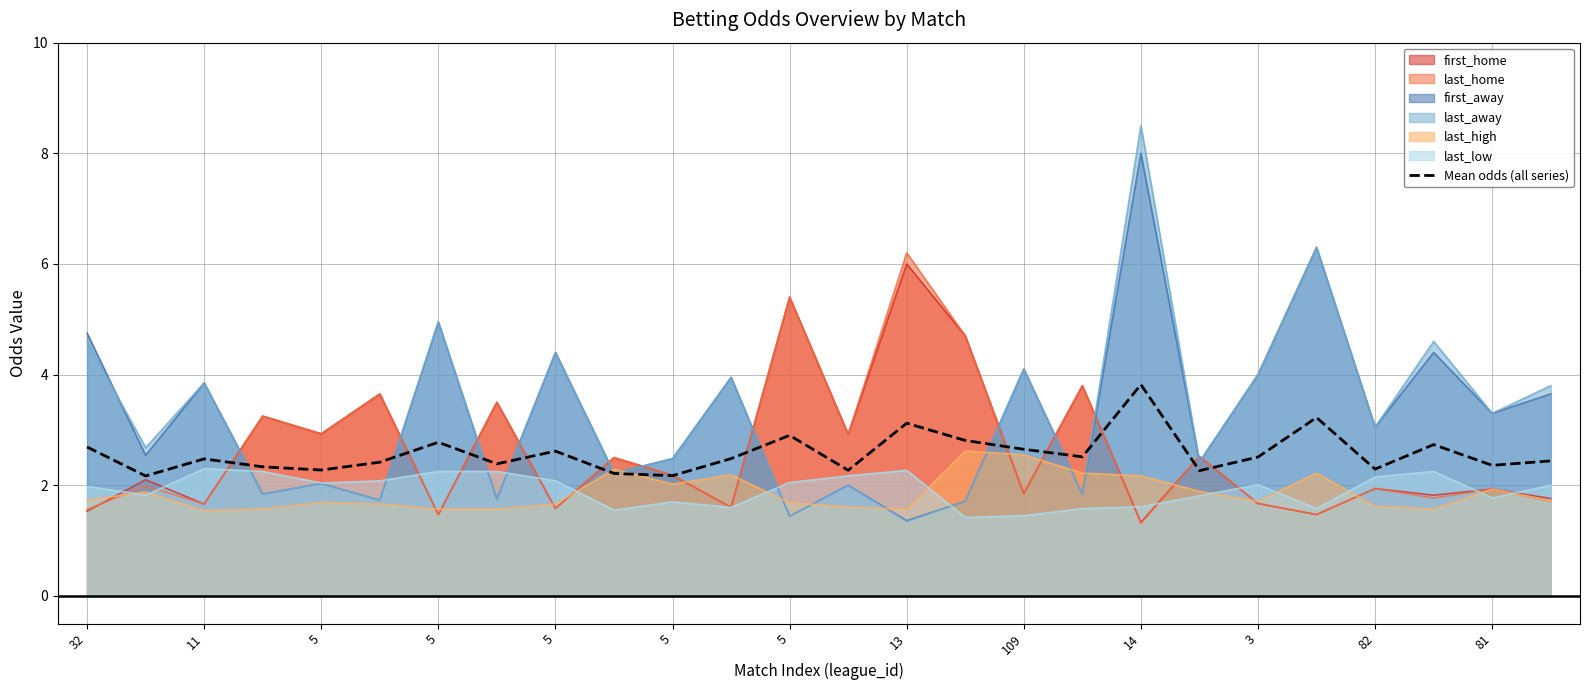

Approximately how many times larger is the value at 5 compared to 32?

0.8